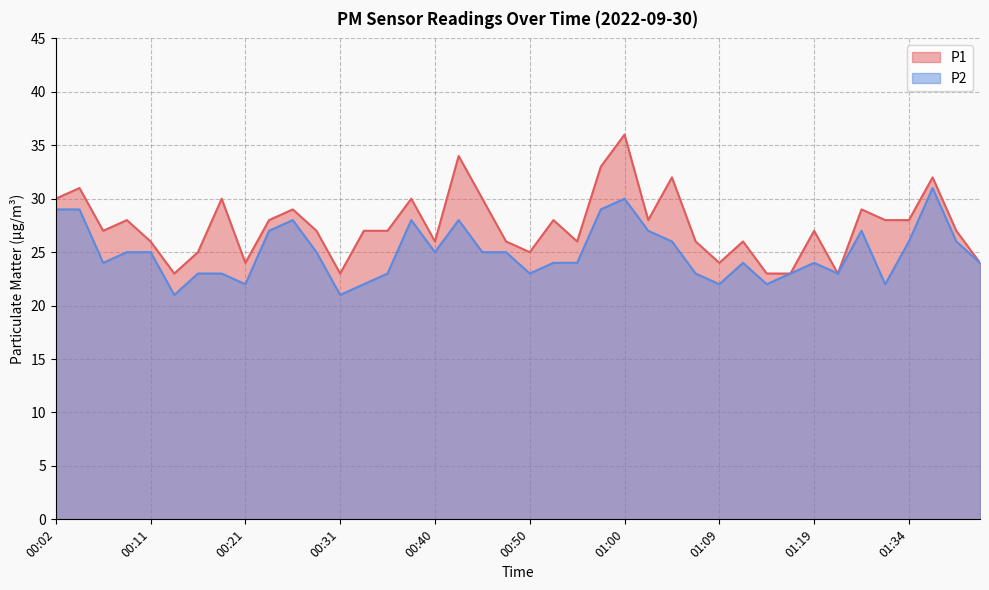

The P2 series shows 12 at 00:35. True or false?

False